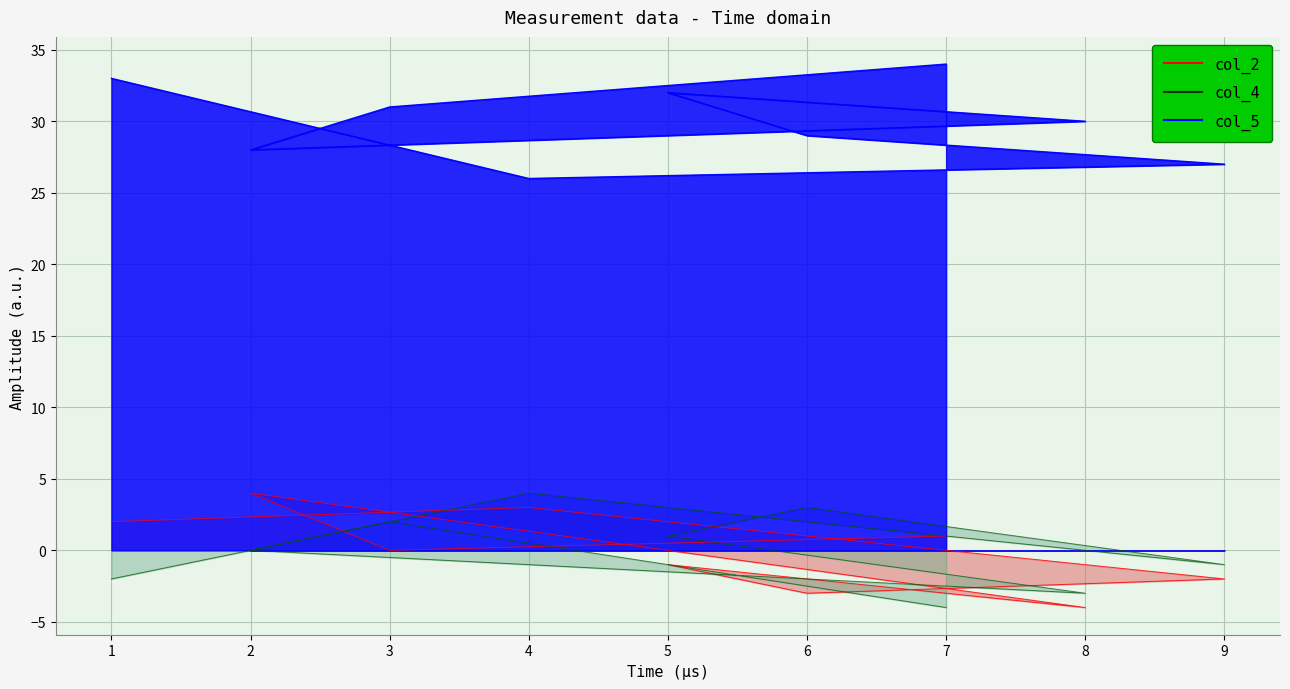

Is it true that col_2 equals -4 at 8?

True